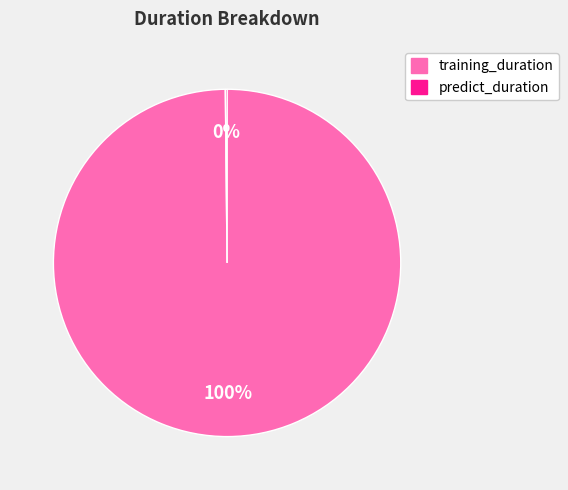

True or false: training_duration accounts for 85% of the total.

False